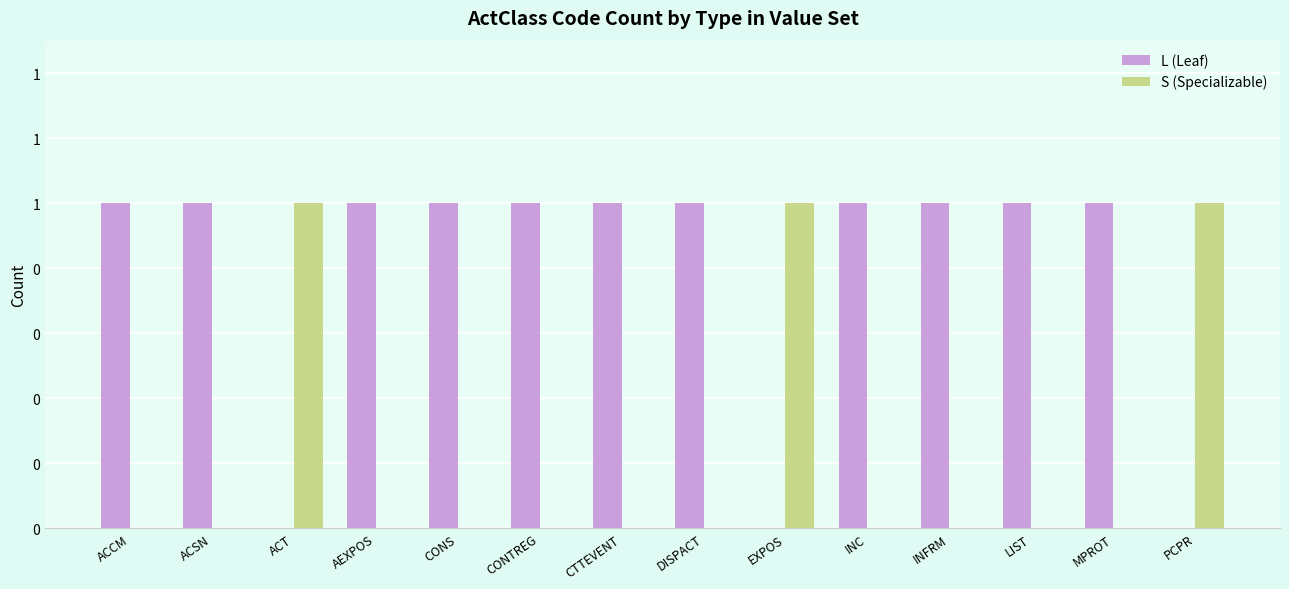

Are the bars grouped side by side (vs. stacked)?

Yes